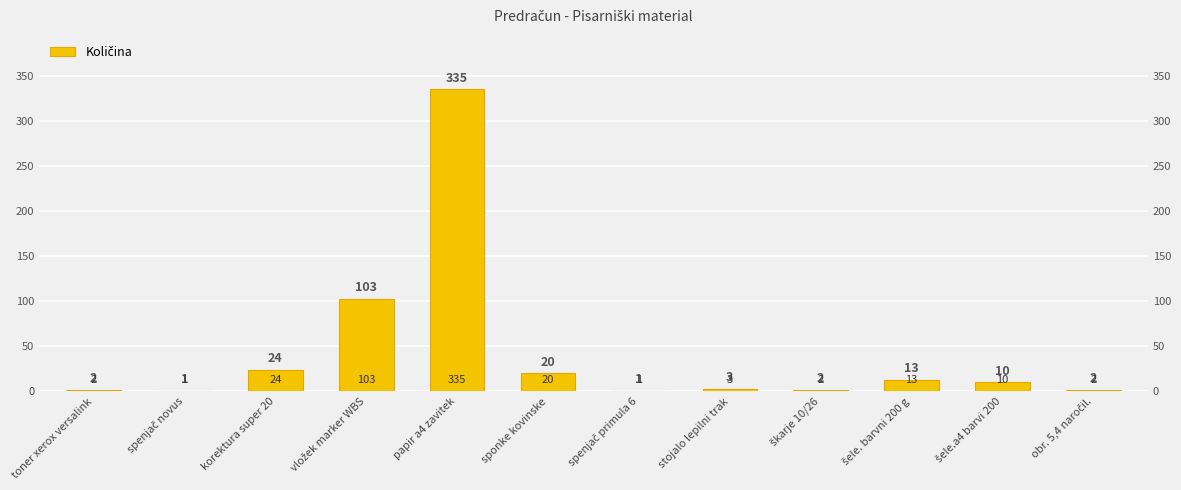

Reading left to right, transcribe all the data shown in this chart.

toner xerox versalink=2	spenjač novus=1	korektura super 20=24	vložek marker WBS=103	papir a4 zavitek=335	sponke kovinske=20	spenjač primula 6=1	stojalo lepilni trak=3	škarje 10/26=2	šele. barvni 200 g=13	šele.a4 barvi 200=10	obr. 5,4 naročil.=2